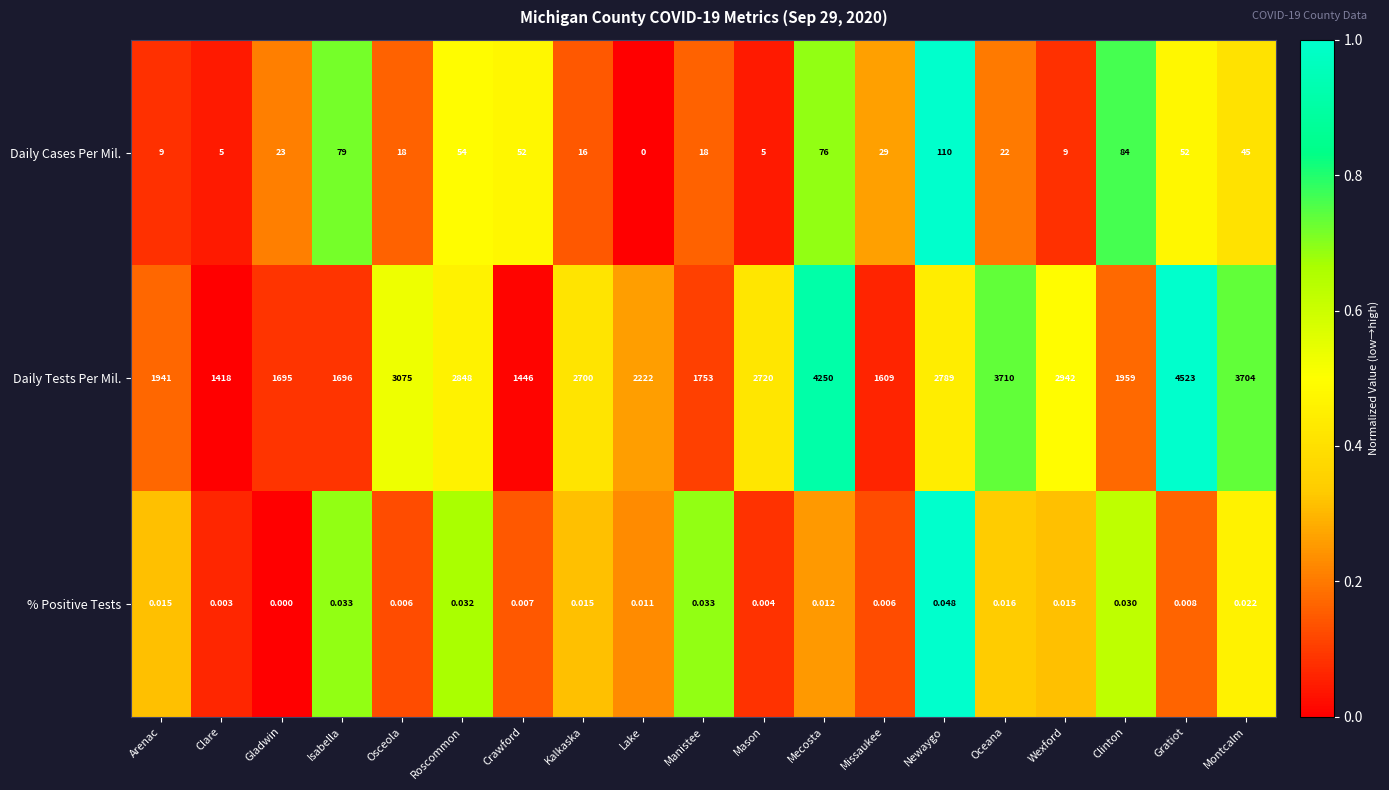

Which label corresponds to the largest value in the chart?

Gratiot